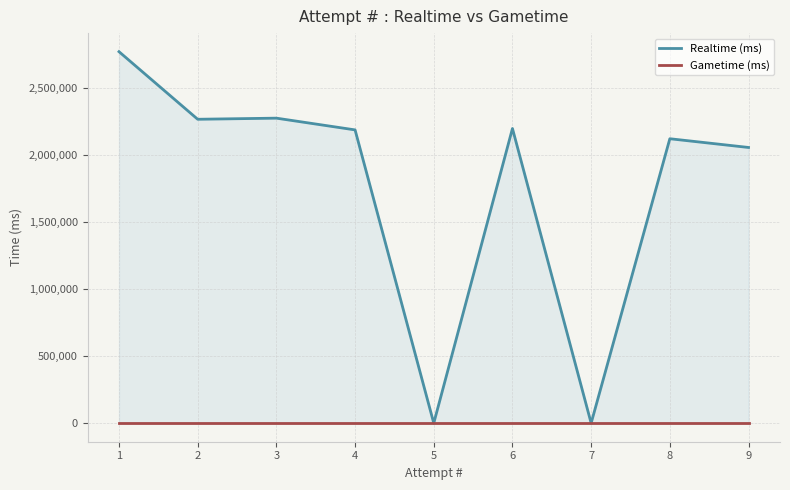

True or false: Gametime (ms) and Realtime (ms) cross at least once.

False